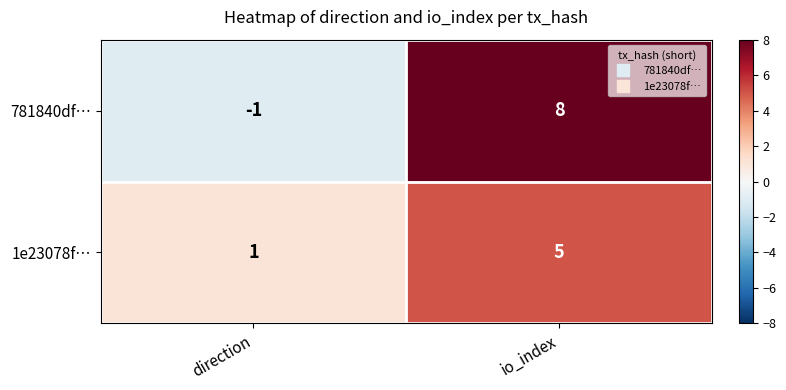

Reading right to left, extract all data points from this chart.

781840df…: 8	-1
1e23078f…: 5	1